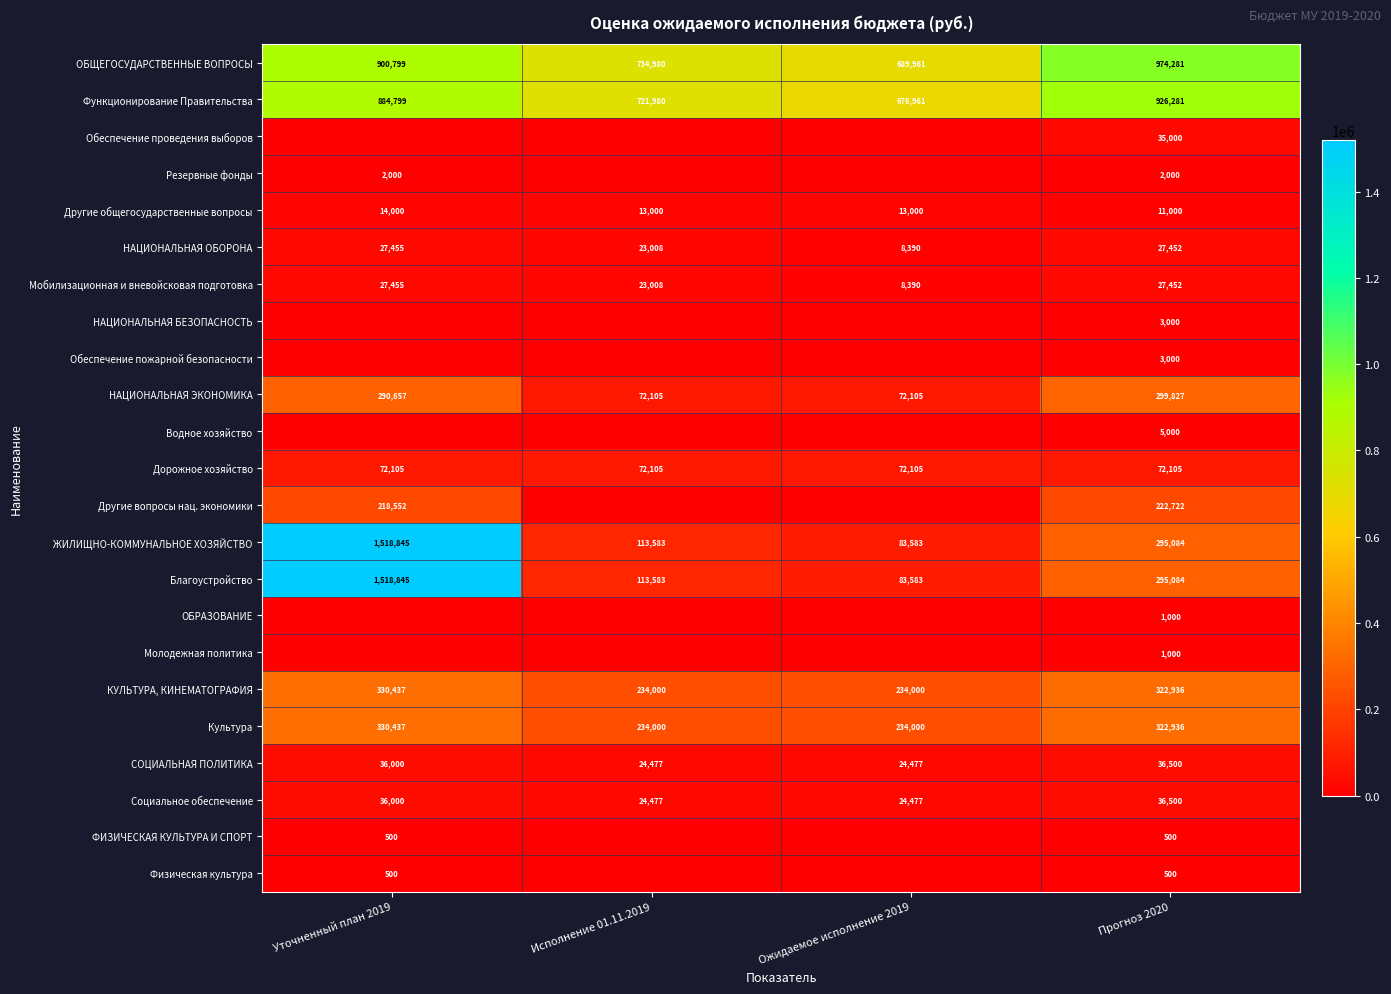

What is the maximum value for ОБЩЕГОСУДАРСТВЕННЫЕ ВОПРОСЫ?

974281